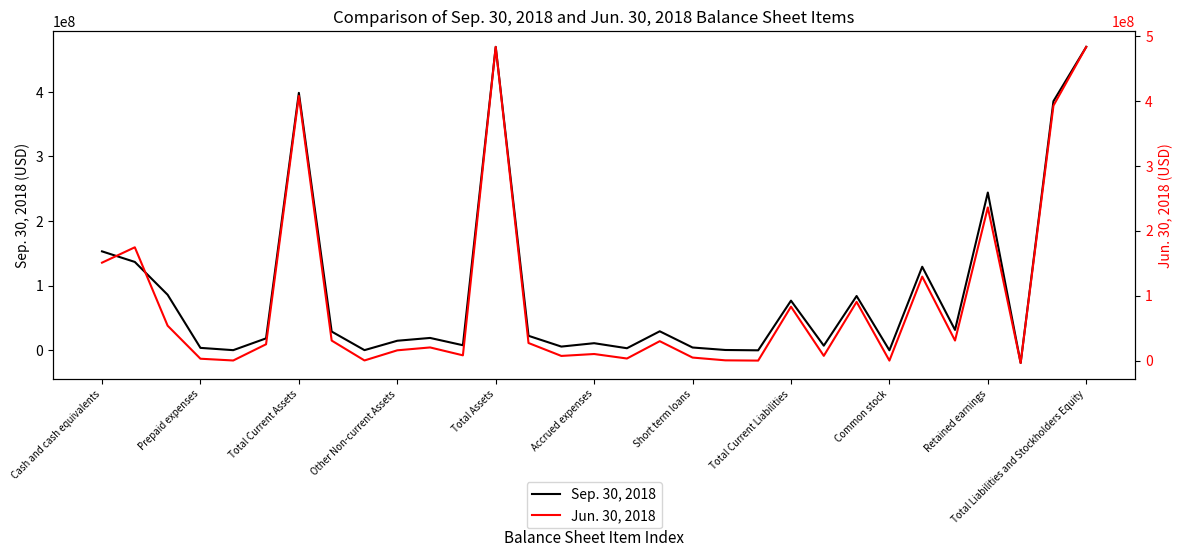

The Sep. 30, 2018 series shows 11029573 at Accrued expenses. True or false?

True